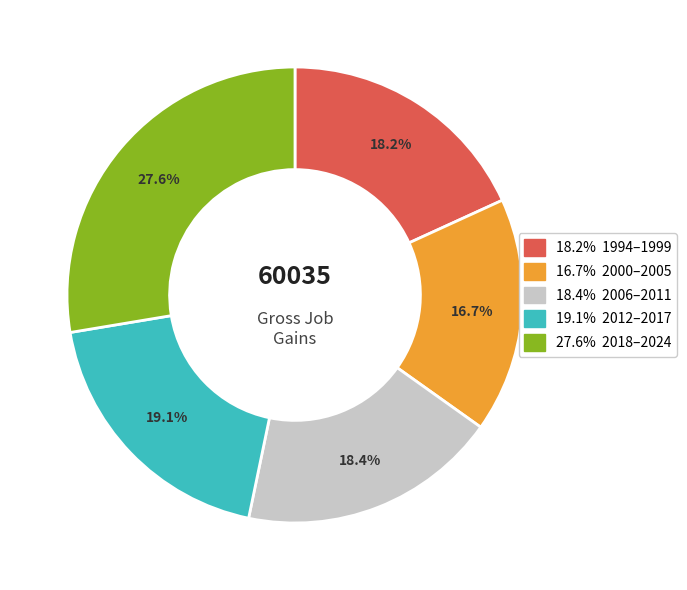

Is there a majority slice in this chart?

No